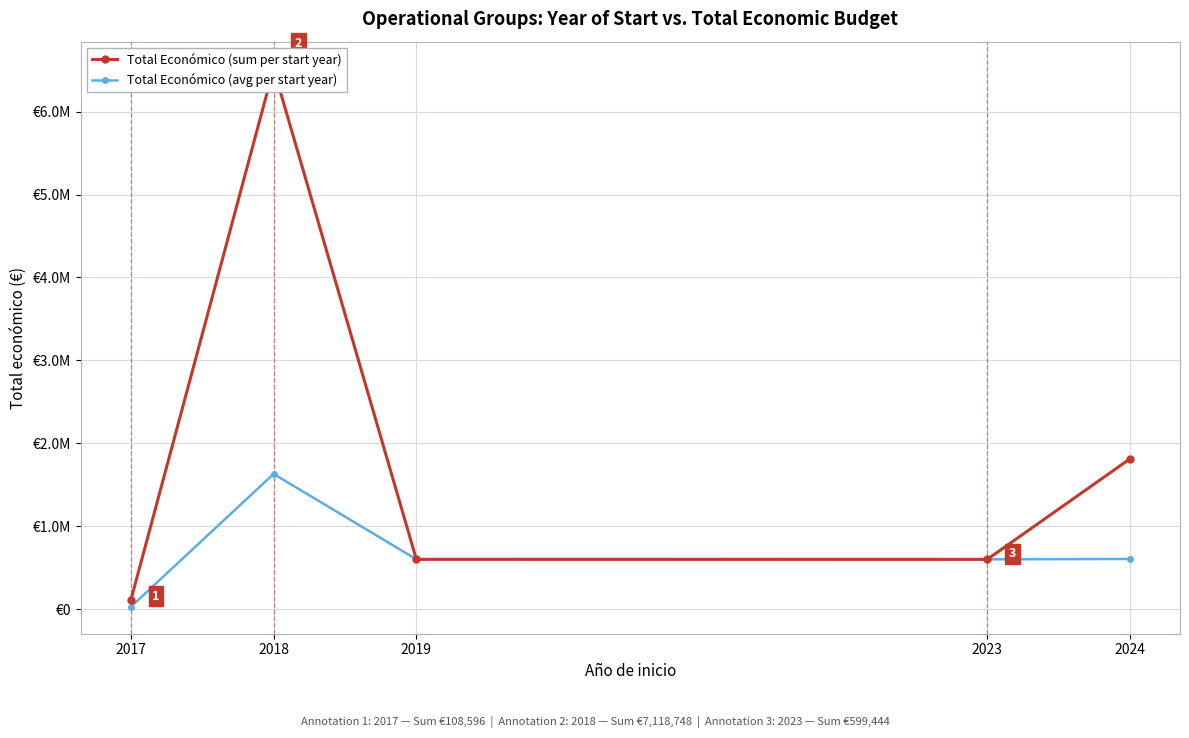

What are all the series names shown in the legend?

Total Económico (sum per start year), Total Económico (avg per start year)